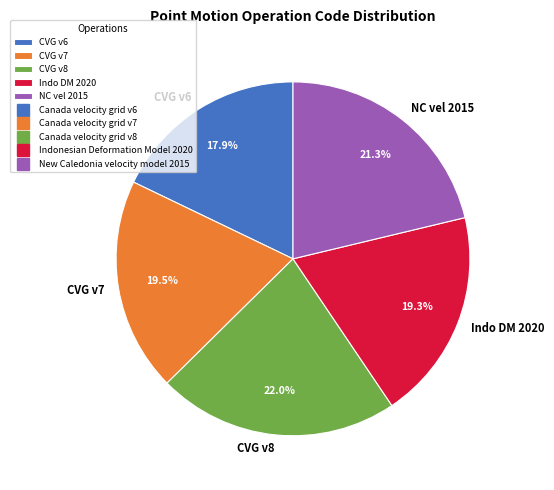

What is the smallest slice in the pie chart?

CVG v6